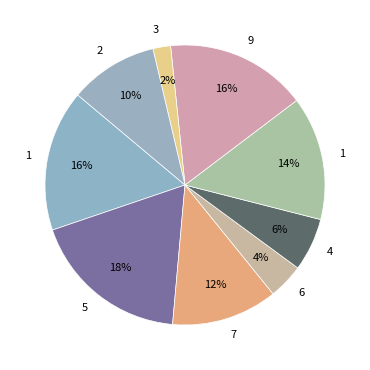

Count the number of slices in the pie.

9